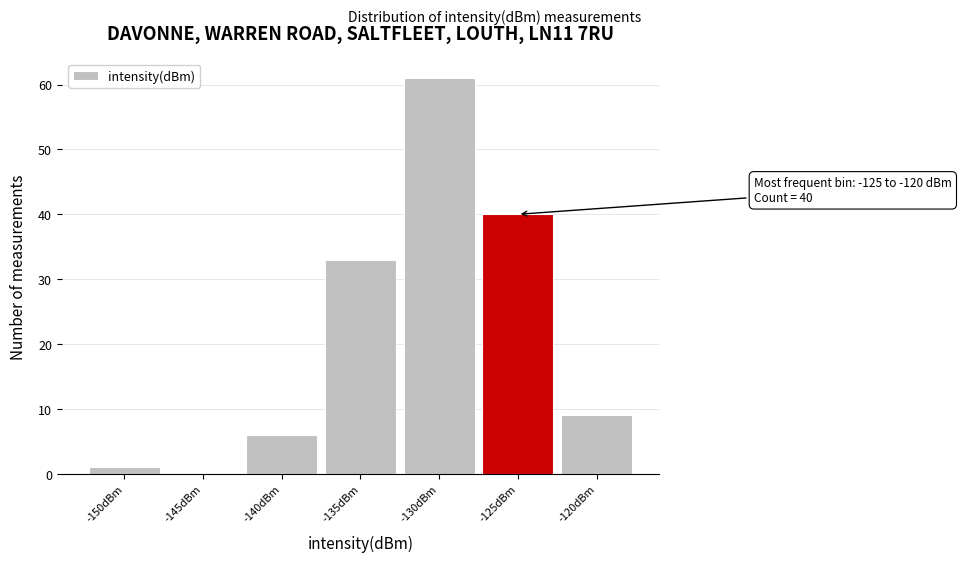

Reading right to left, transcribe all the data shown in this chart.

-120dBm=9	-125dBm=40	-130dBm=61	-135dBm=33	-140dBm=6	-145dBm=0	-150dBm=1